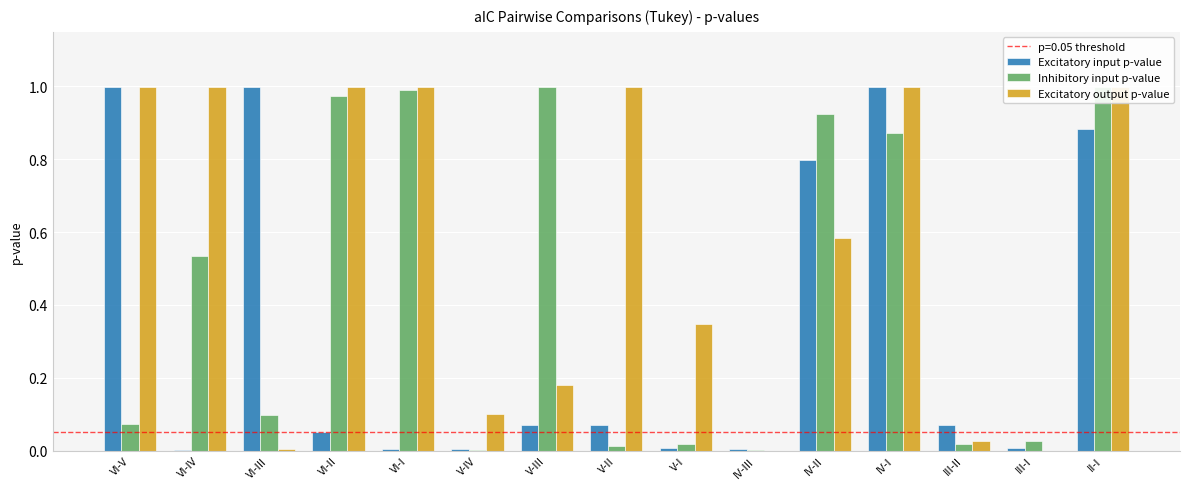

Which series changed the most between VI-III and V-II?

Excitatory output p-value